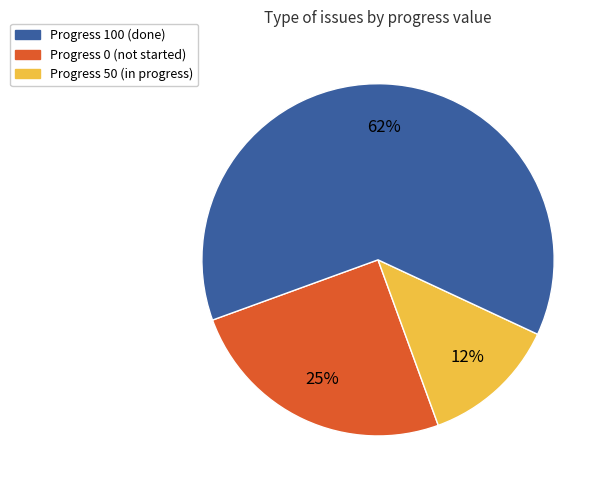

Count the number of slices in the pie.

3